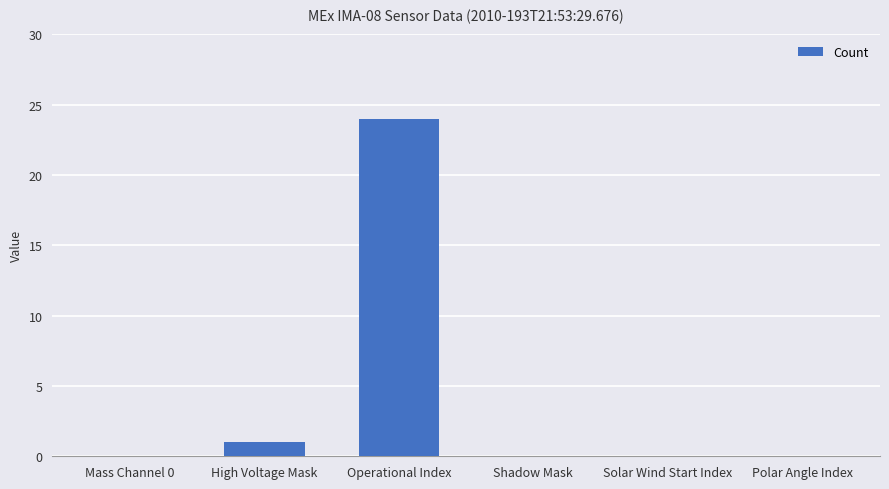

Reading left to right, transcribe all the data shown in this chart.

0	1	24	0	0	0